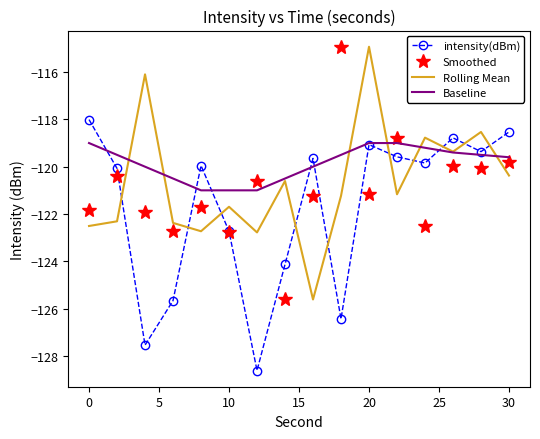

What is the highest value of the Smoothed series?

-114.9